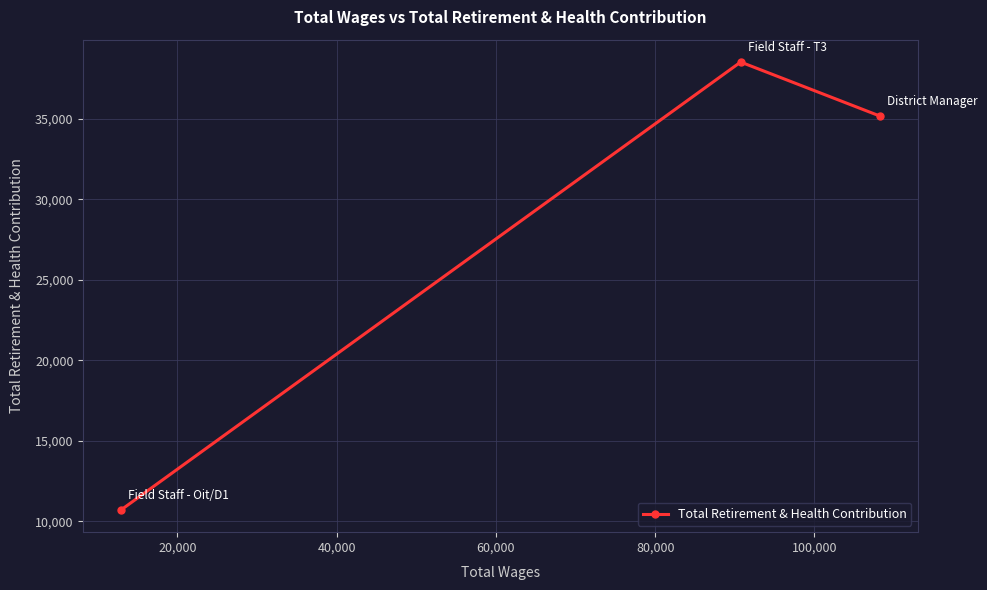

Does the chart display data point markers on the line(s)?

Yes